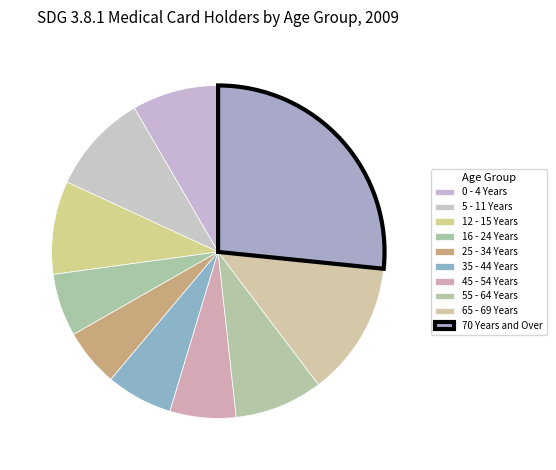

What percentage do 35 - 44 Years and 65 - 69 Years together represent?

19.5%